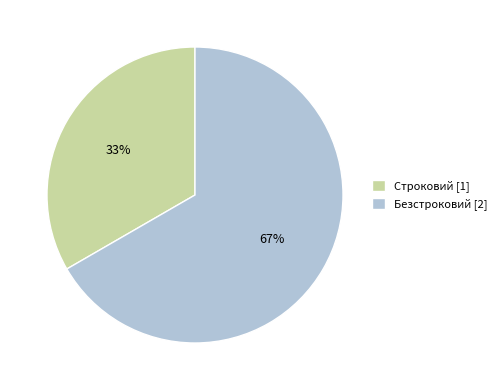

Count the number of slices in the pie.

2